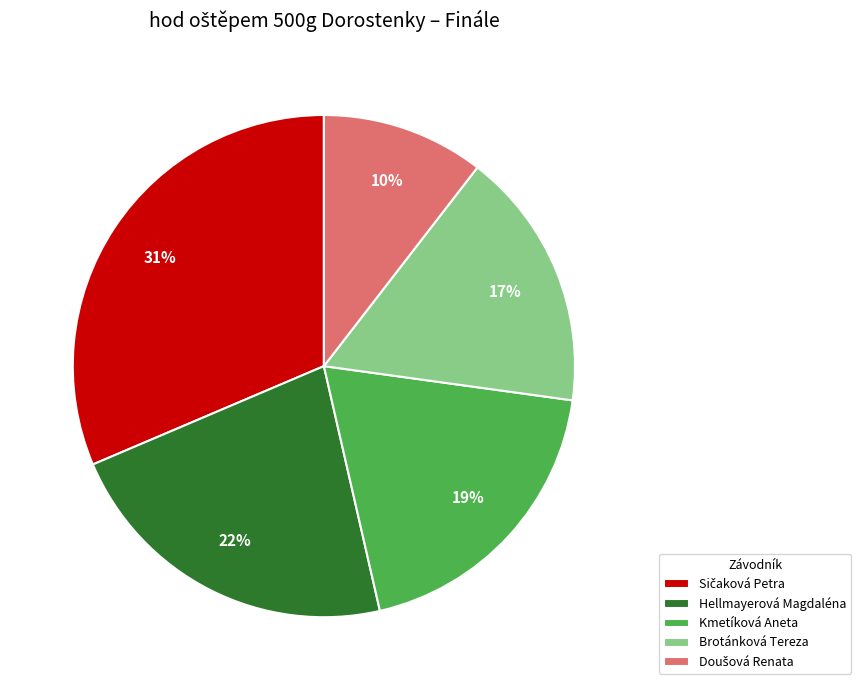

Do Hellmayerová Magdaléna and Brotánková Tereza together represent more than half of the pie?

No